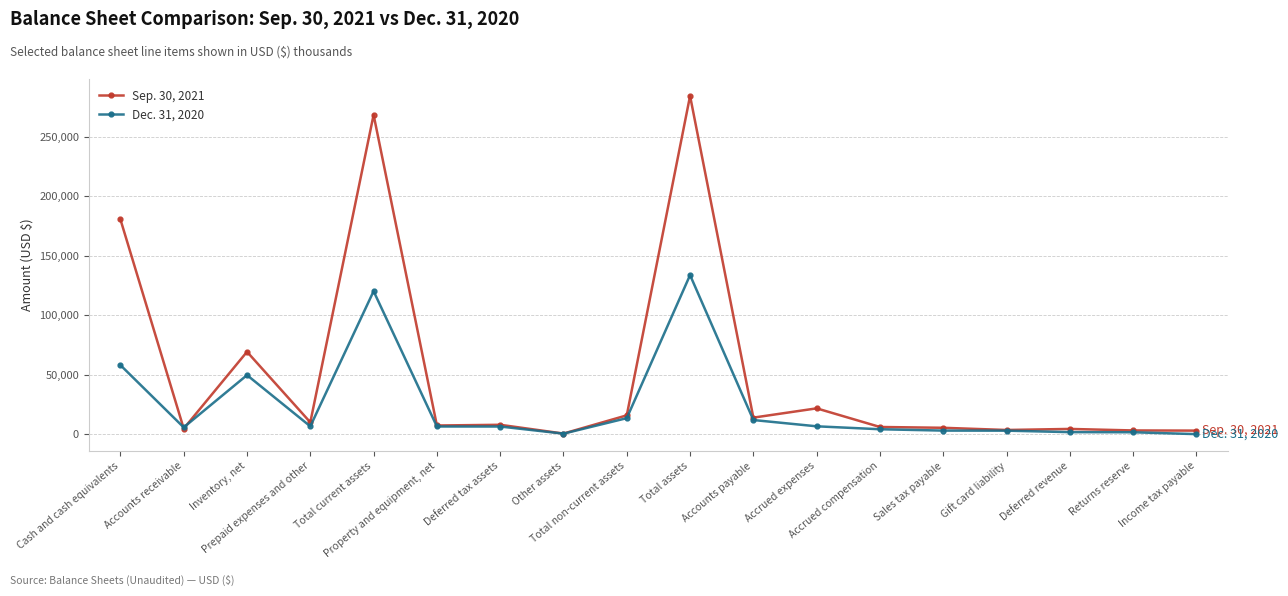

Which series has the largest total across all categories?

Sep. 30, 2021